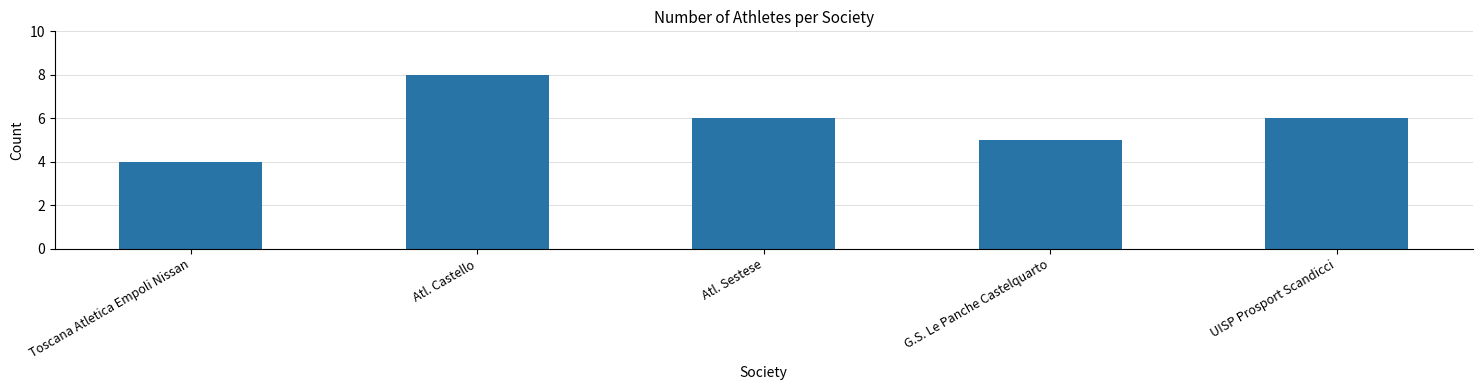

Reading left to right, list all the values displayed in this chart.

Toscana Atletica Empoli Nissan=4	Atl. Castello=8	Atl. Sestese=6	G.S. Le Panche Castelquarto=5	UISP Prosport Scandicci=6